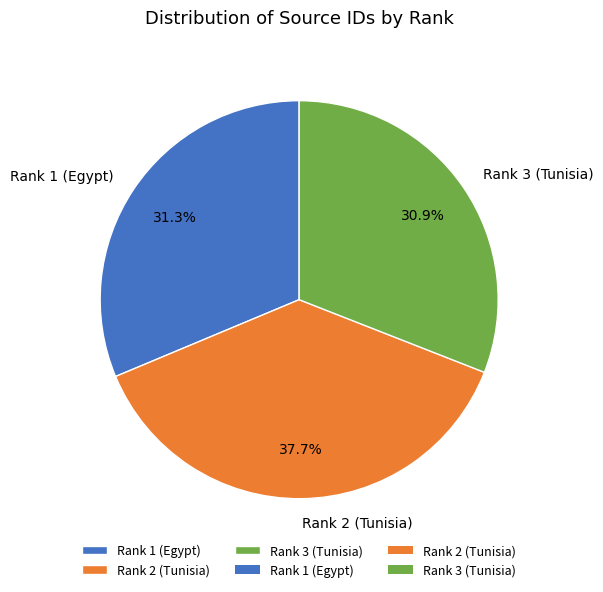

To the nearest percent, what portion does Rank 3 (Tunisia) represent?

31%